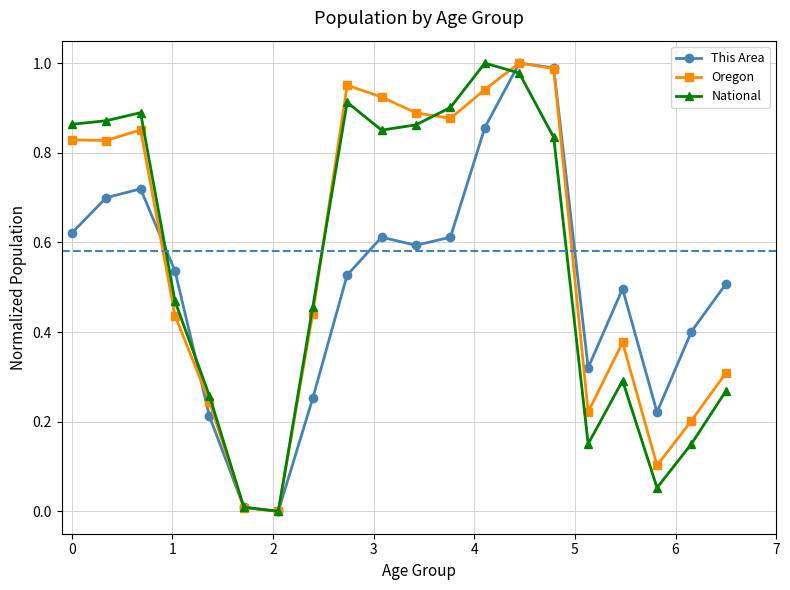

In National, how many points are higher than both neighbors (excluding endpoints)?

4